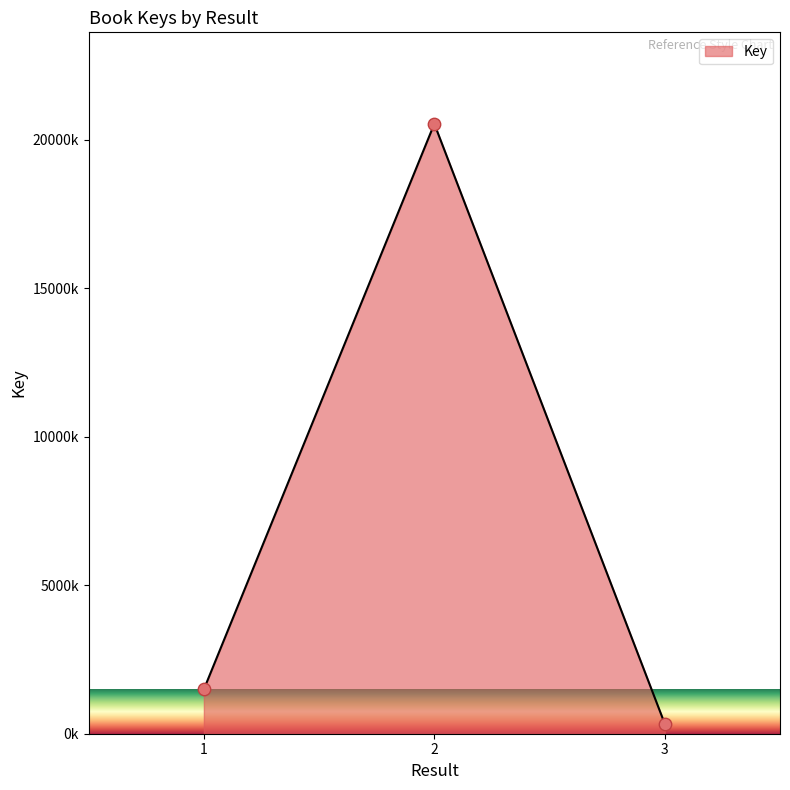

What is the change in value from 2 to 3?

-20205292